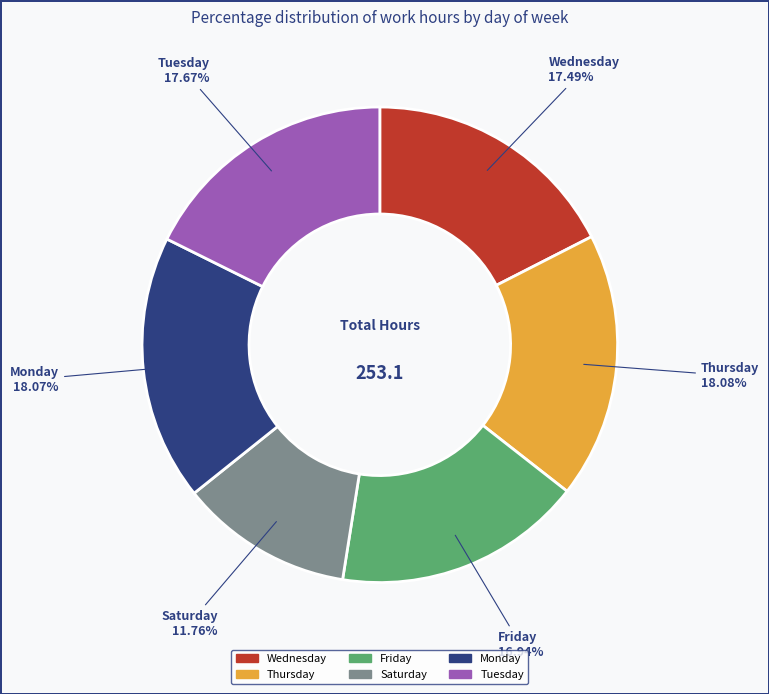

Does any single category account for the majority?

No